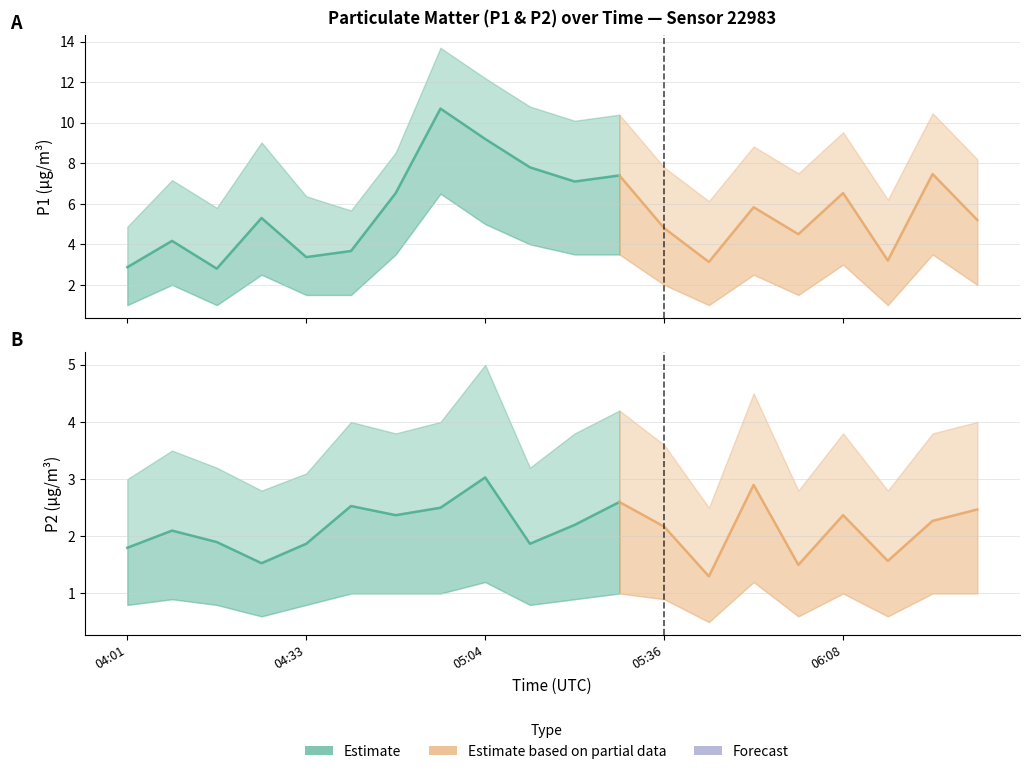

The P1_lower series shows 0.7 at 04:09. True or false?

False